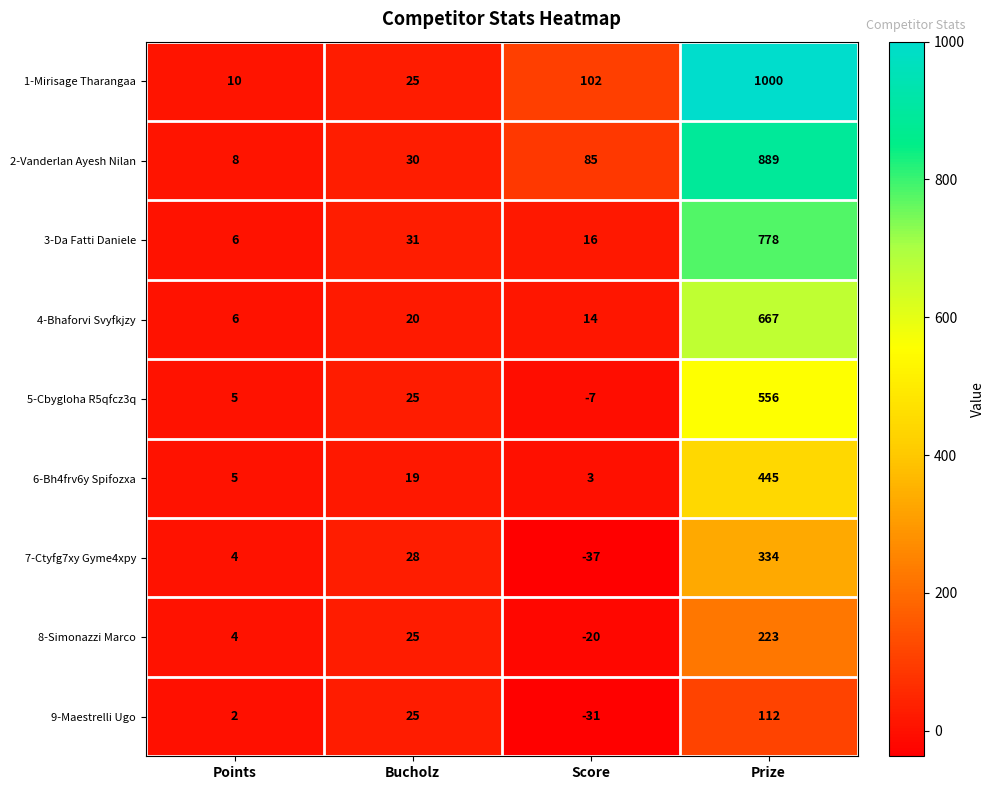

The value of 1-Mirisage Tharangaa at Bucholz is 25. True or false?

True